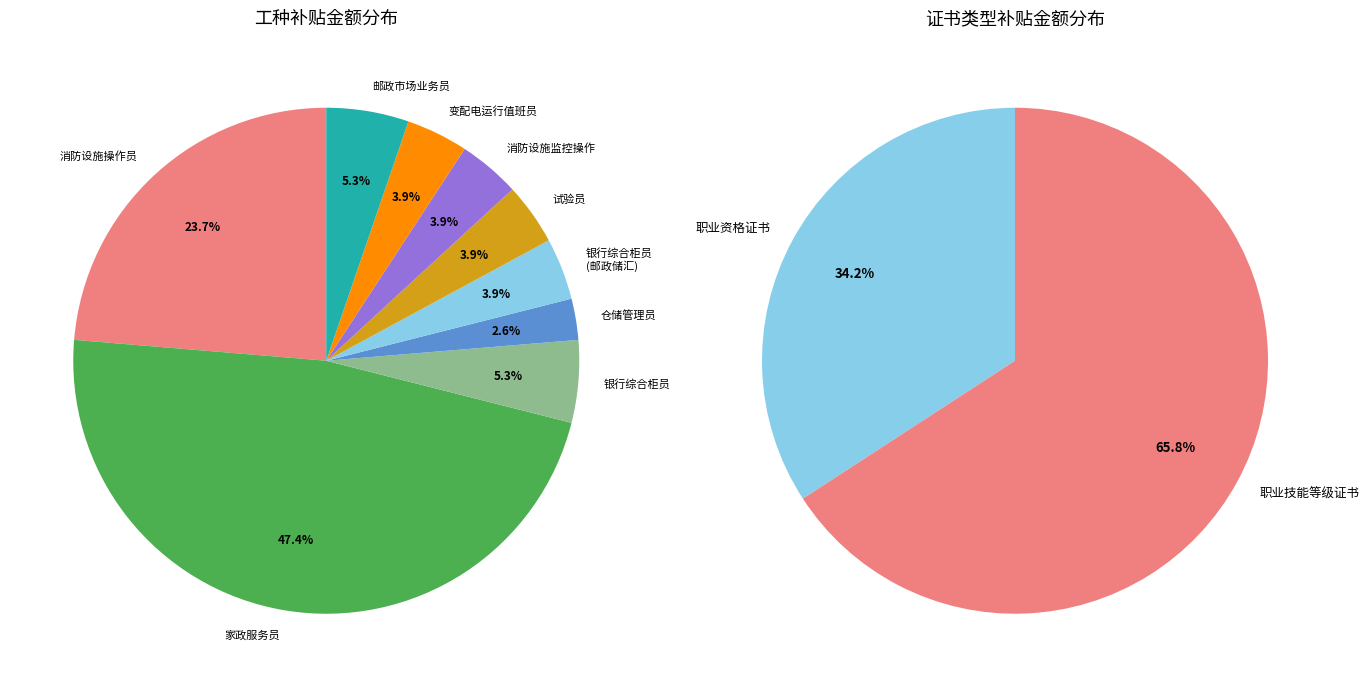

To the nearest percent, what portion does 银行综合柜员(邮政储汇业务员) represent?

4%